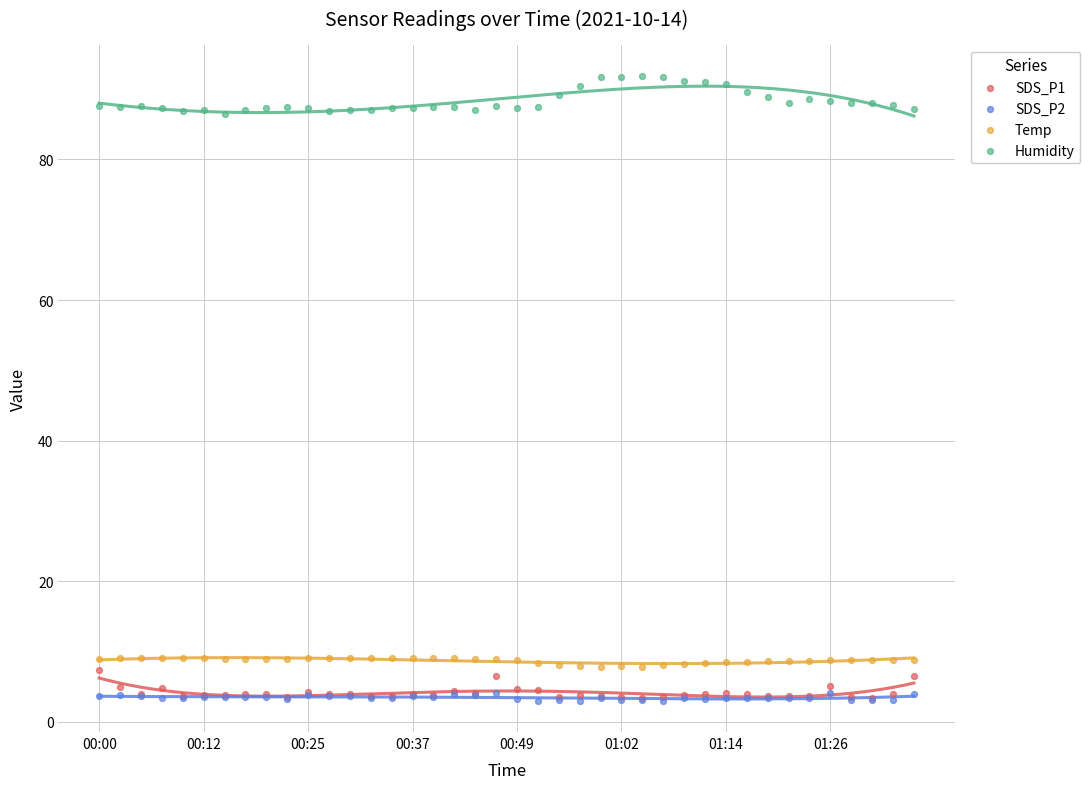

What are all the series names shown in the legend?

SDS_P1, SDS_P2, Temp, Humidity